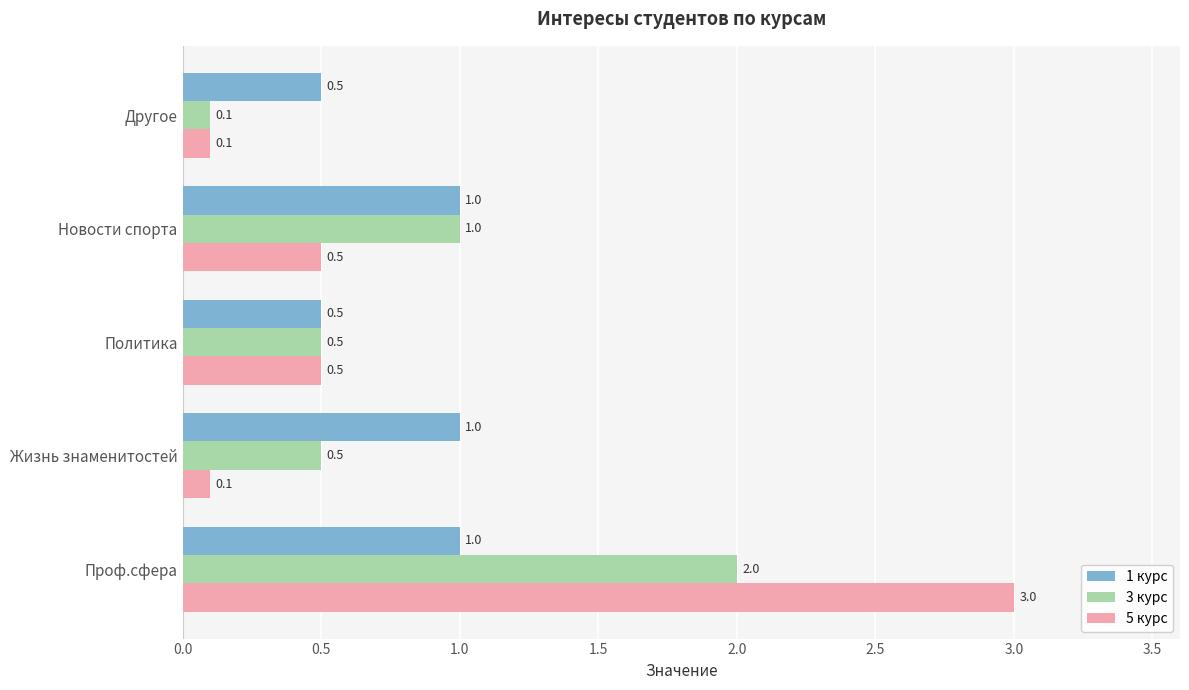

True or false: 5 курс has a value of 0.8 at Новости спорта.

False